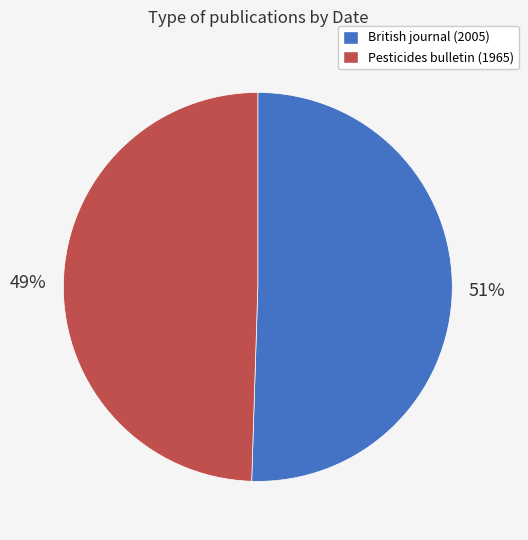

Is there a majority slice in this chart?

Yes